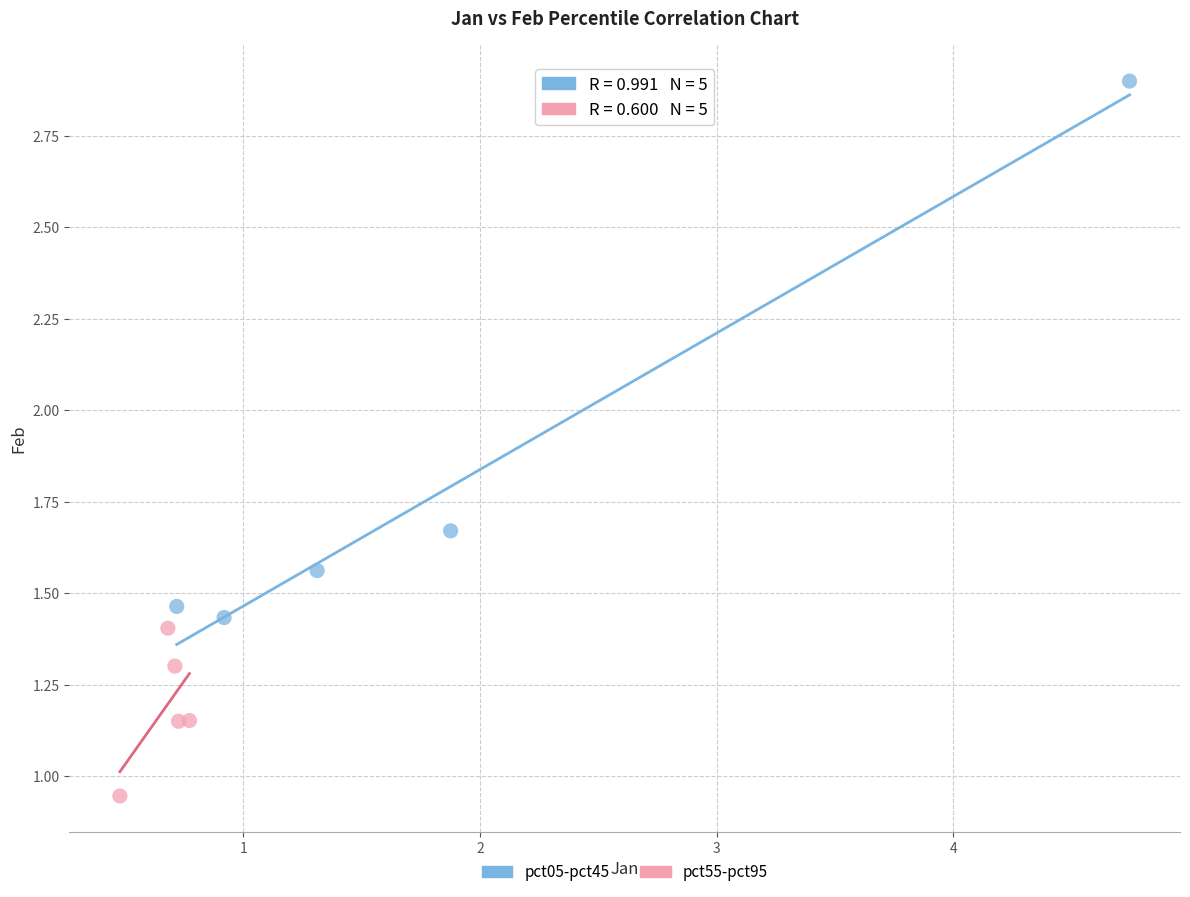

Which series reaches the maximum Y coordinate?

pct05-pct45